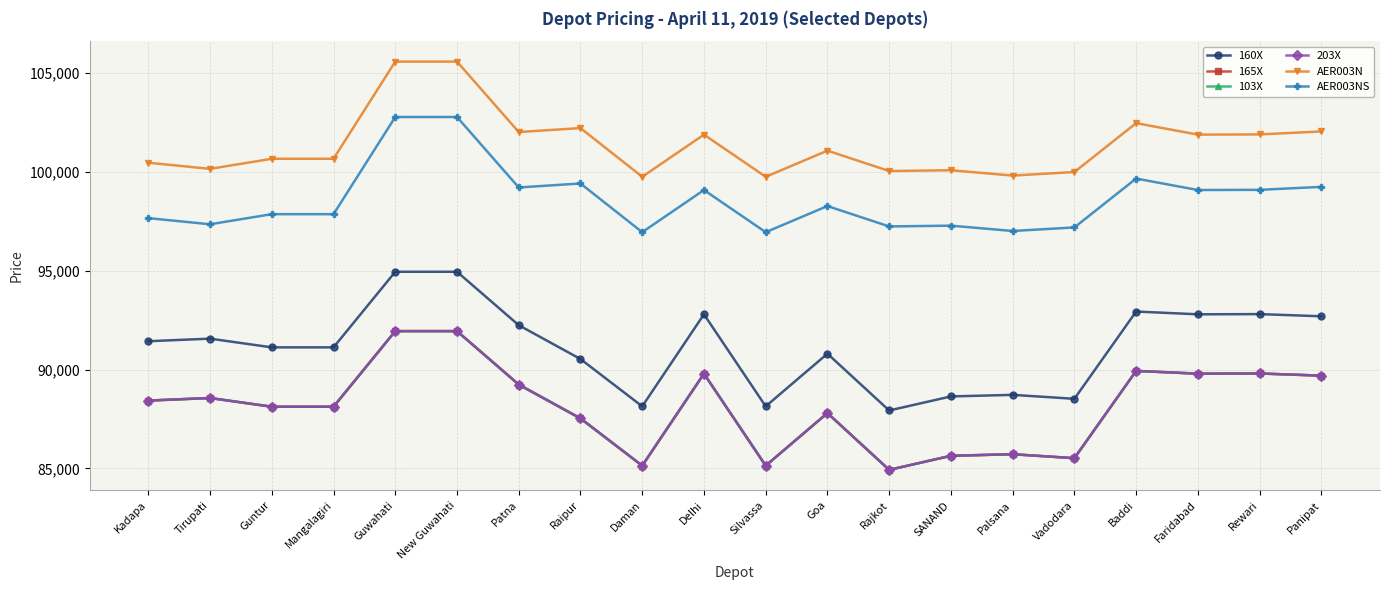

Is this an area chart (filled region under the line)?

No